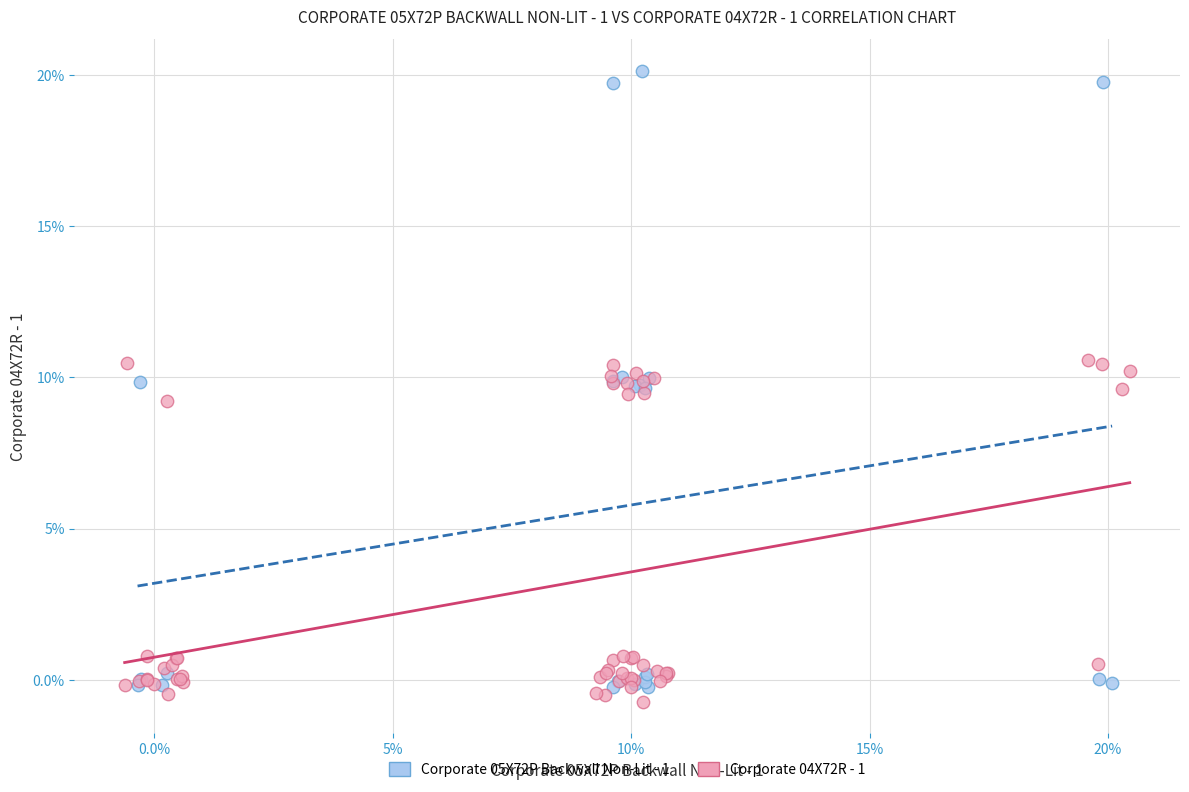

What are all the series names shown in the legend?

Corporate 05X72P Backwall Non-Lit - 1, Corporate 04X72R - 1